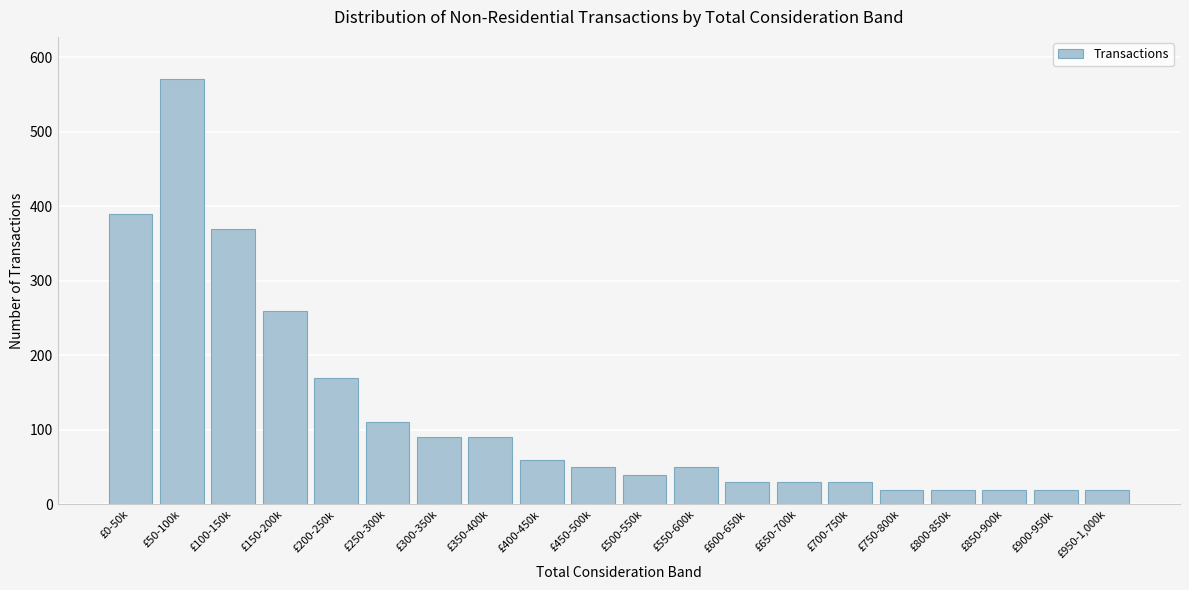

Reading left to right, list all the values displayed in this chart.

390	570	370	260	170	110	90	90	60	50	40	50	30	30	30	20	20	20	20	20